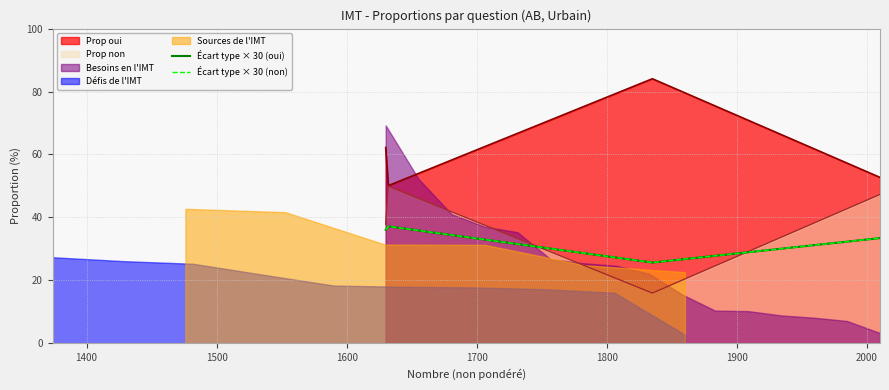

Does the chart have visible grid lines?

Yes